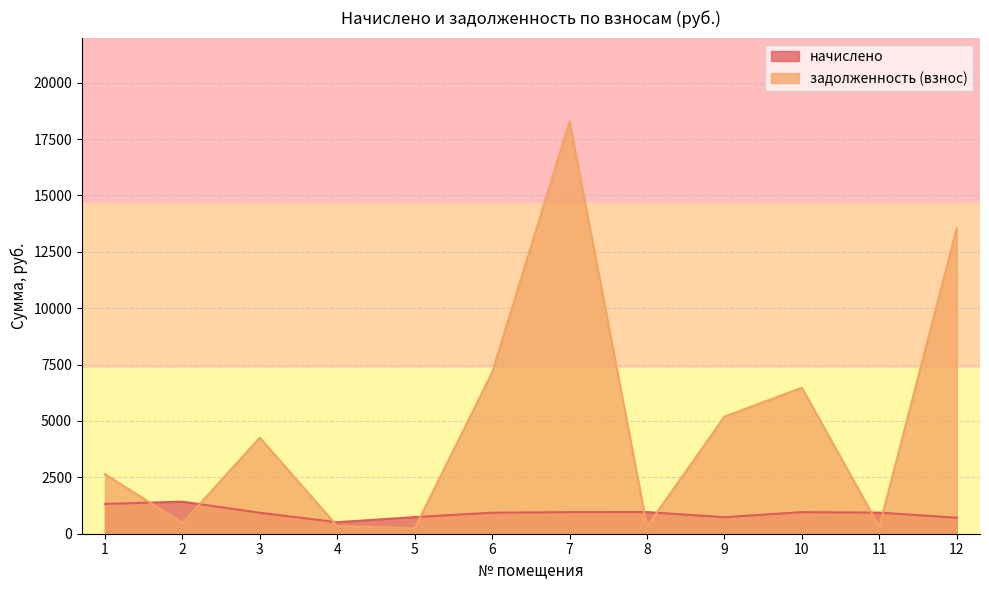

At how many categories does at least one series exceed 10004?

2